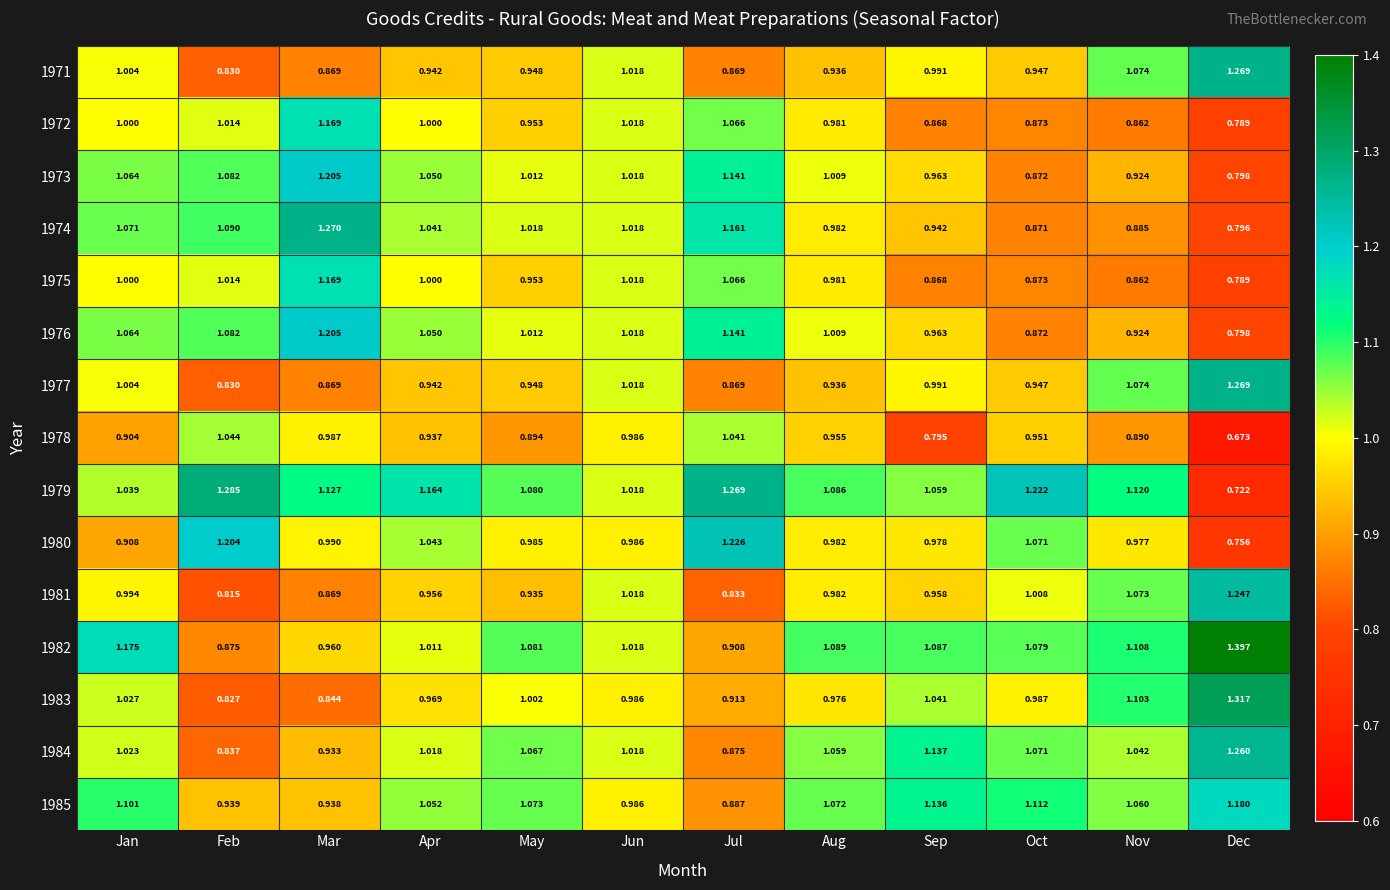

Which category has the lowest value across all series?

Dec